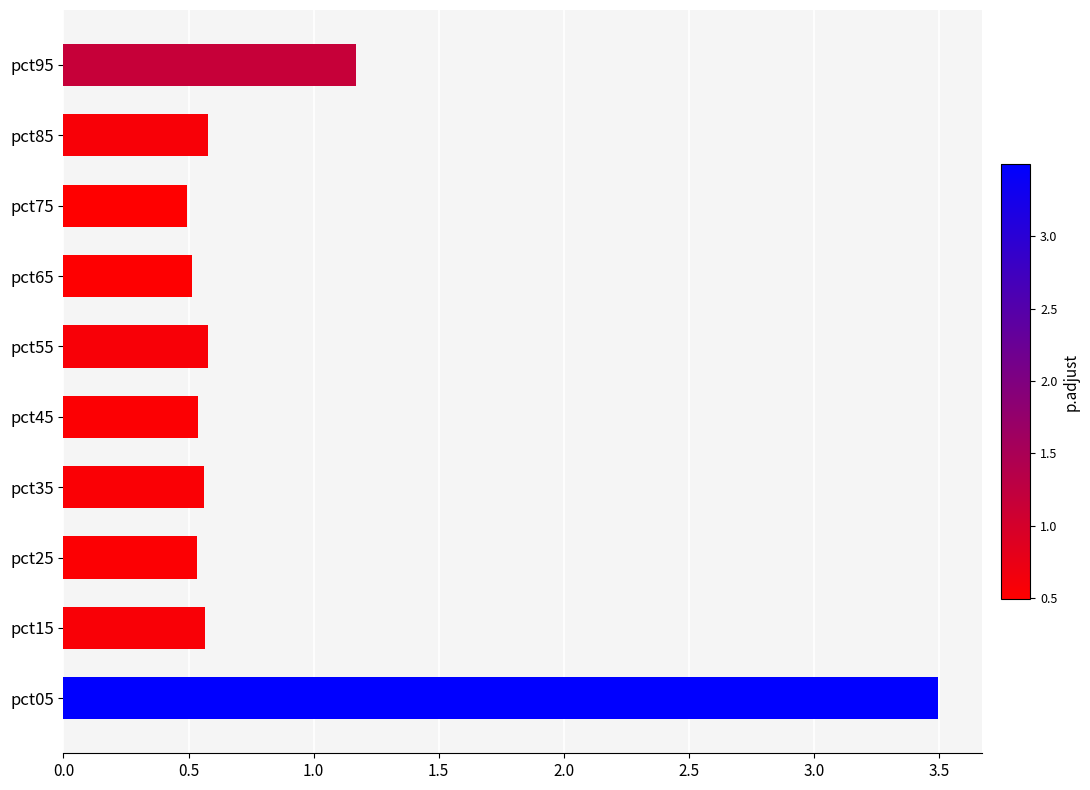

What is the difference between the maximum and minimum values?

3.0